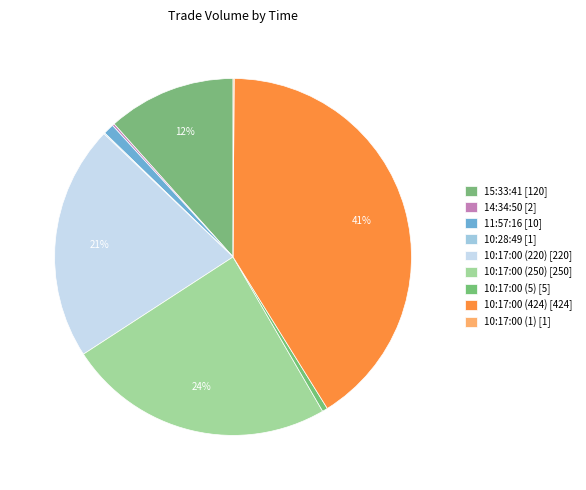

Is 10:17:00 (220) the majority of the pie?

No